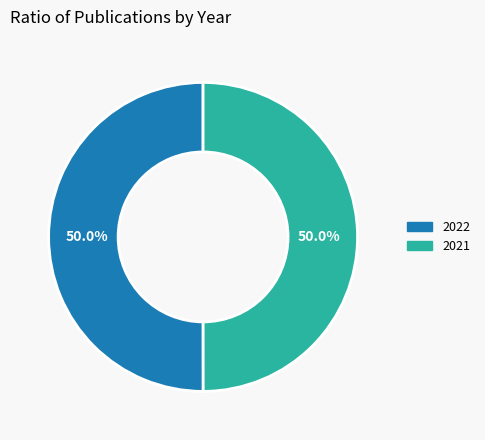

What is the total percentage of 2021 and 2022?

100.0%